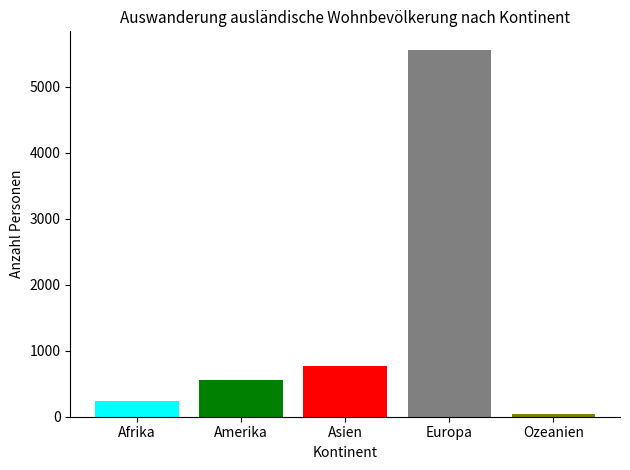

What is the greatest value displayed?

5563